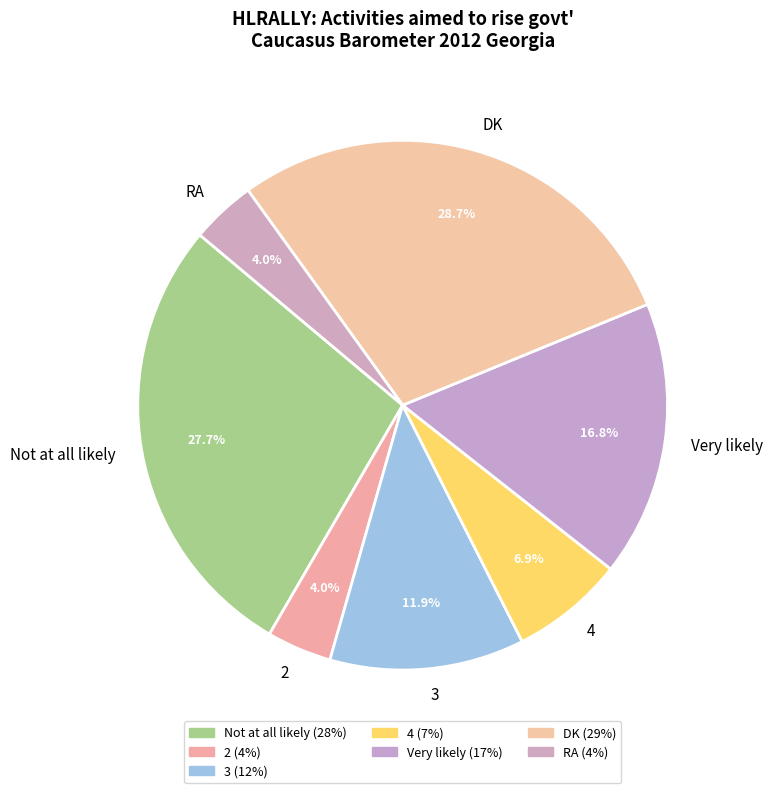

Is there a majority slice in this chart?

No